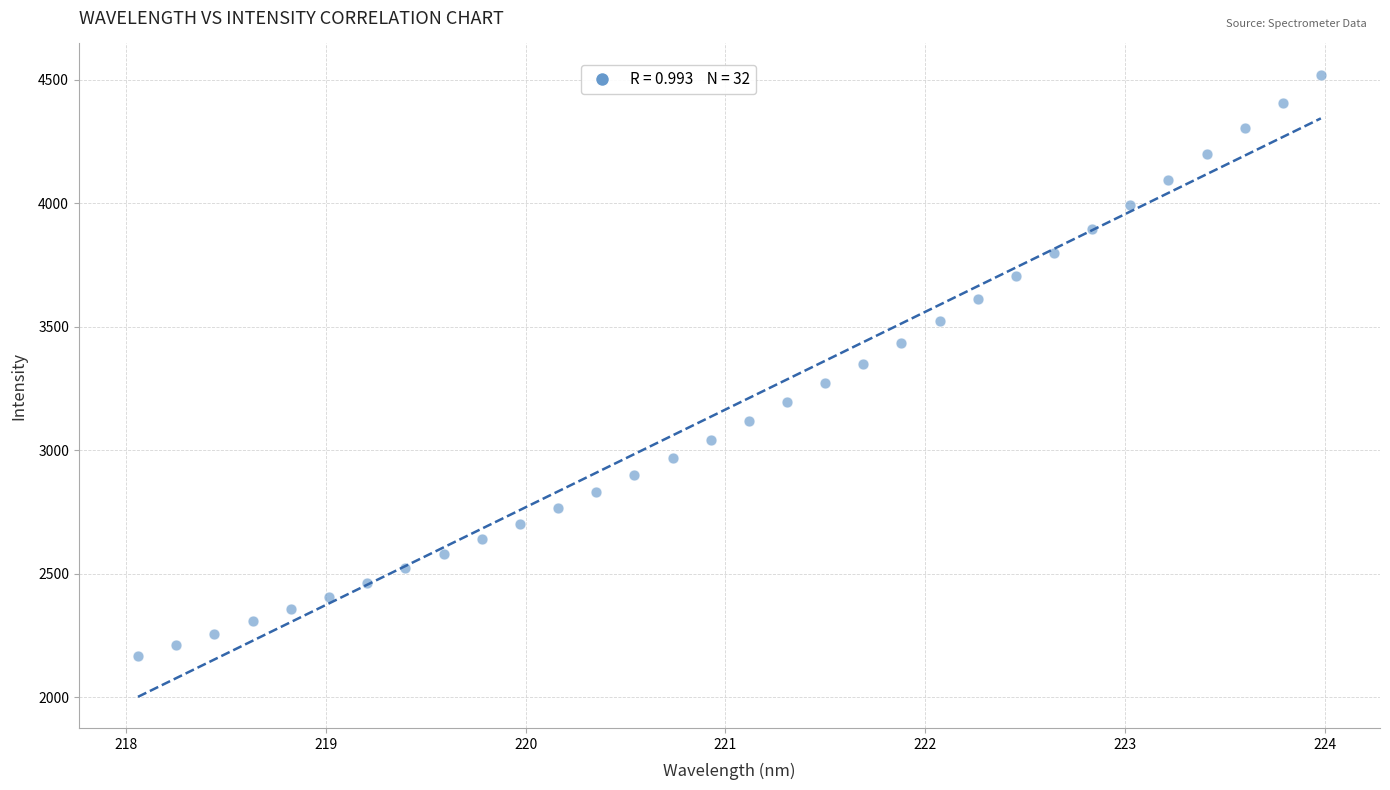

What is the range of X values (max minus min)?

5.9